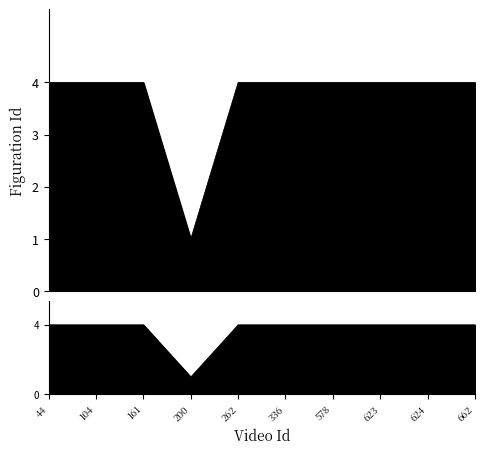

What is the greatest value displayed?

4